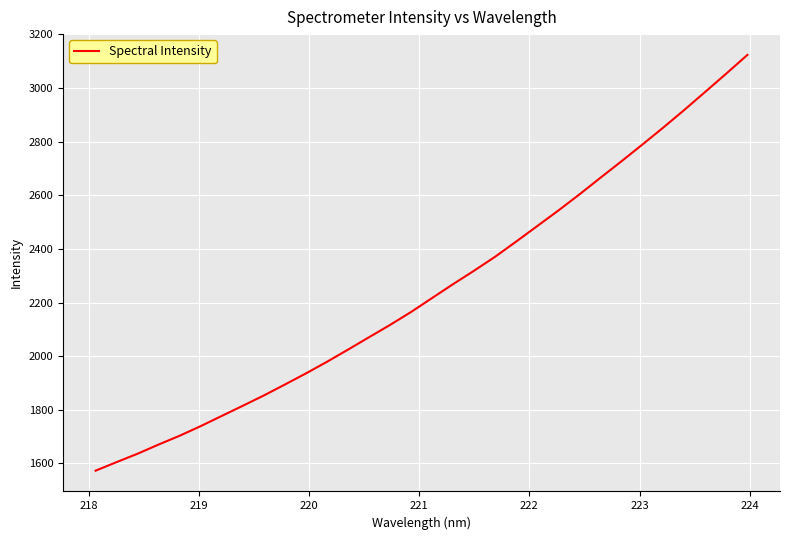

How many values are below 2217?

16